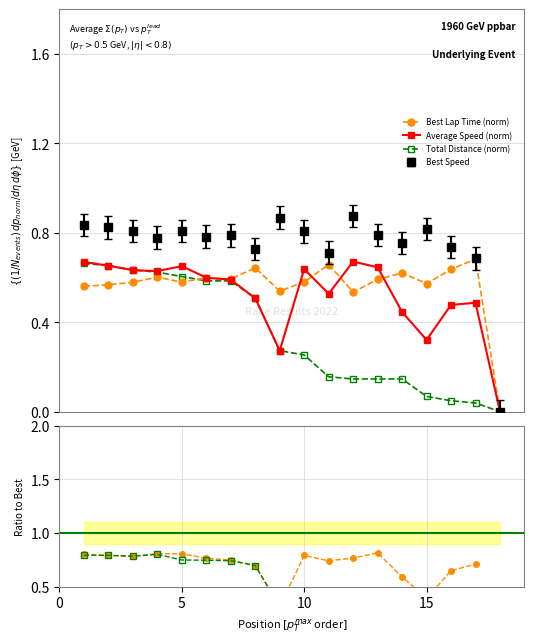

At which category does Best Speed reach its first local peak?

5